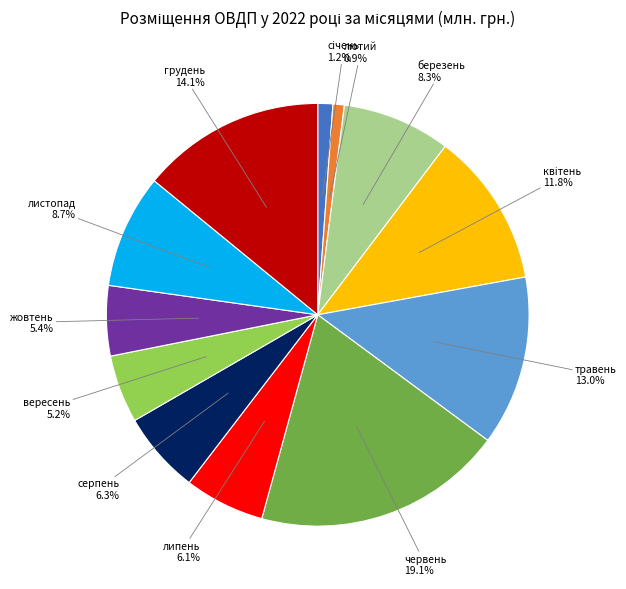

Is there a majority slice in this chart?

No